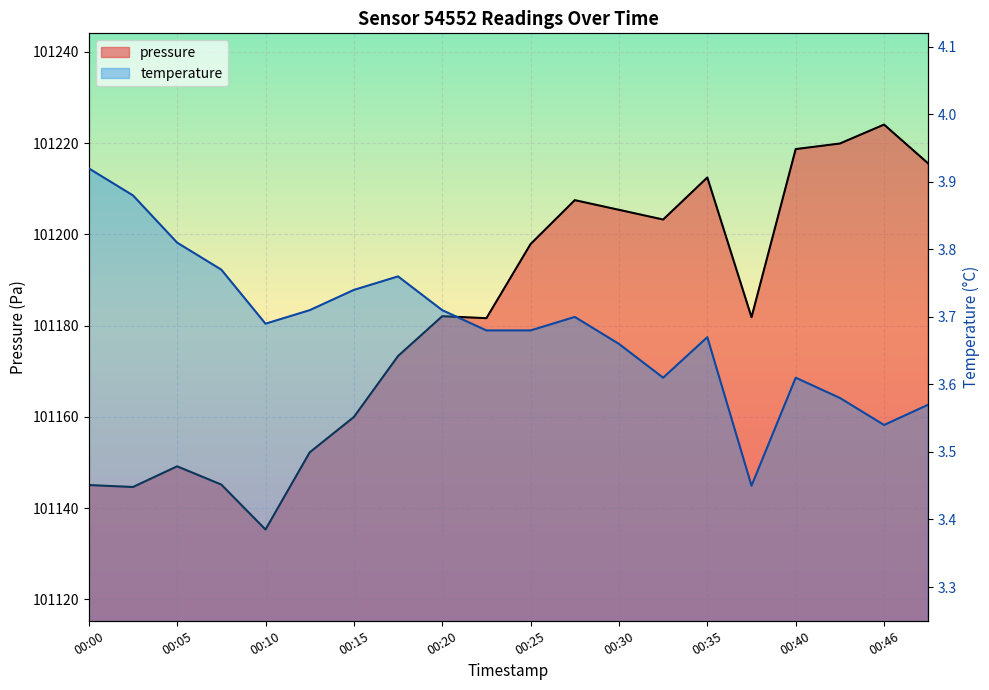

Count the number of categories in the chart.

20